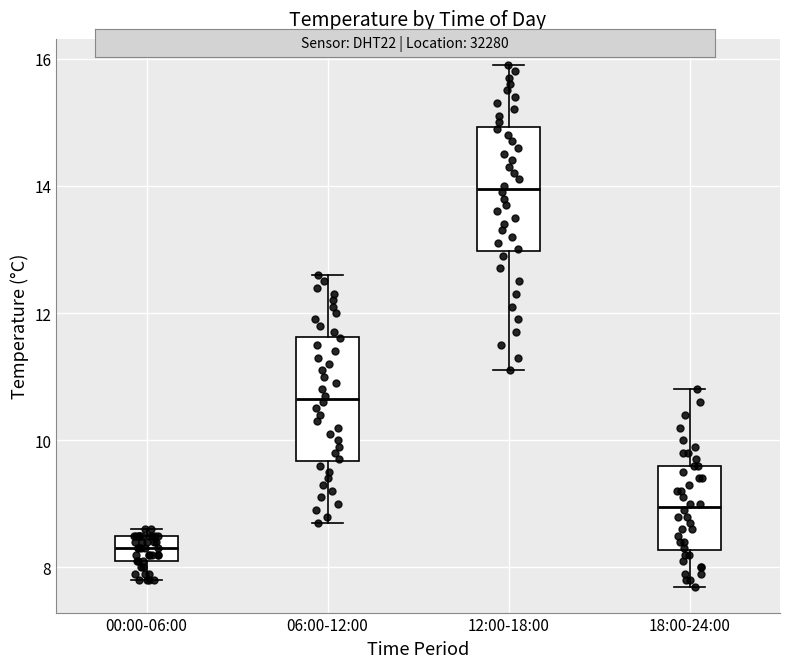

Which box has the lowest median line?

00:00-06:00